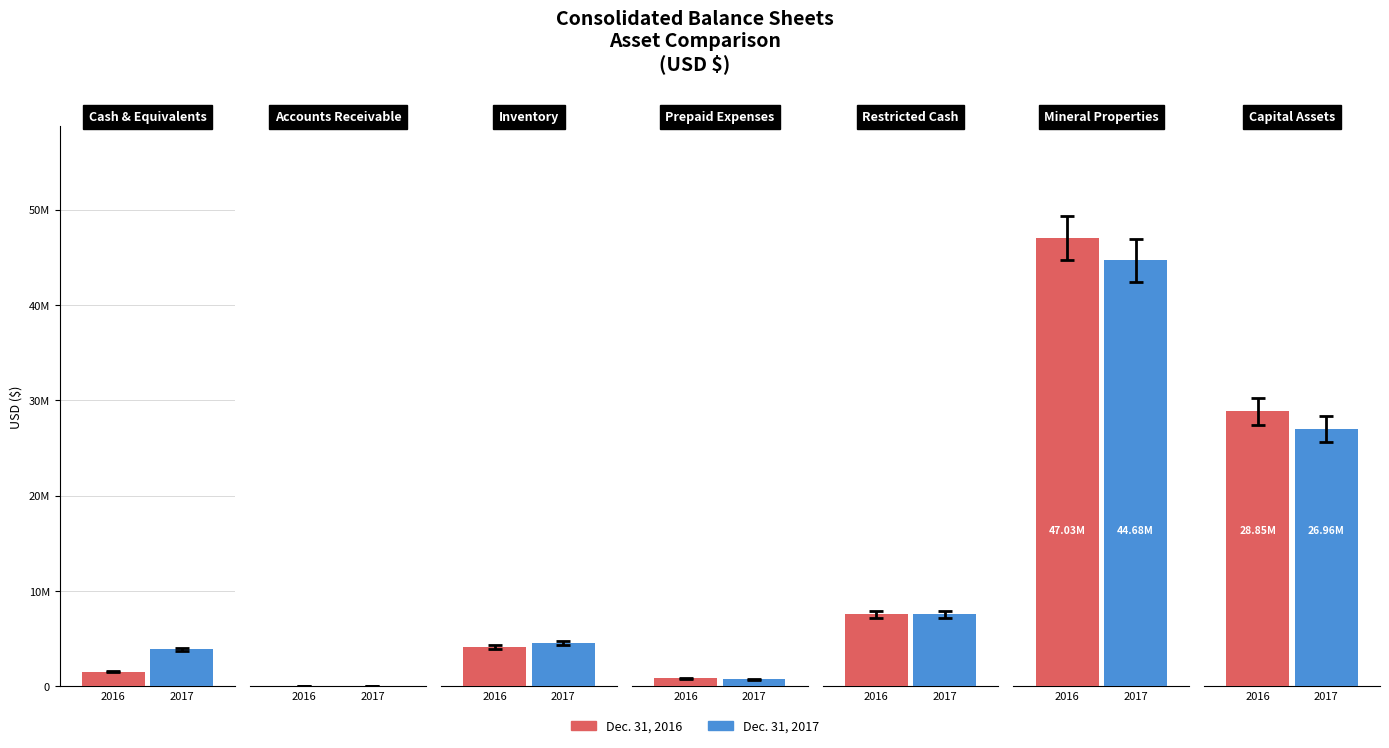

True or false: Dec. 31, 2017 has a value of 7558000 at Restricted Cash.

True